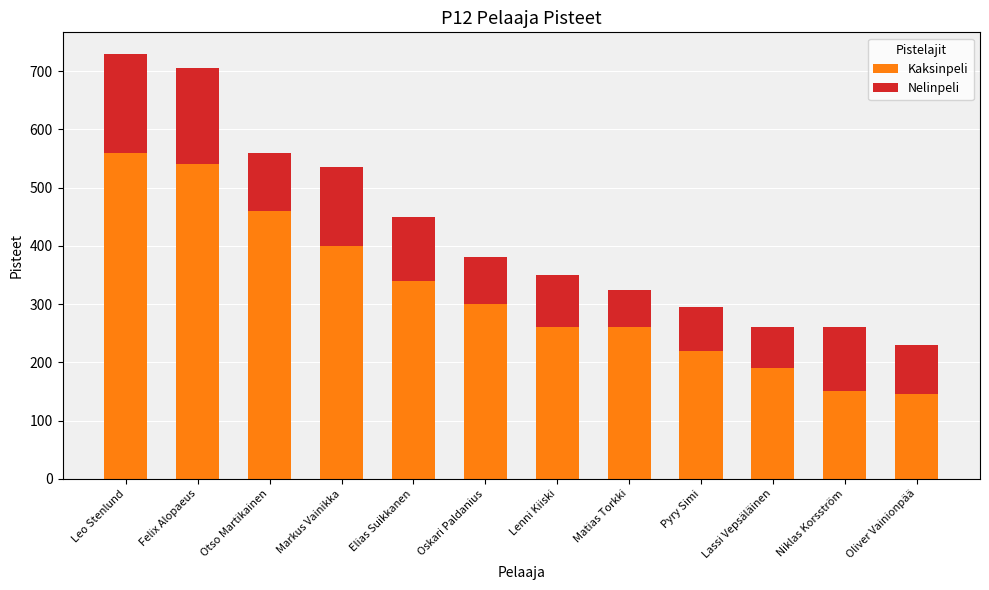

What is the total value across all series at Lassi Vepsäläinen?

260